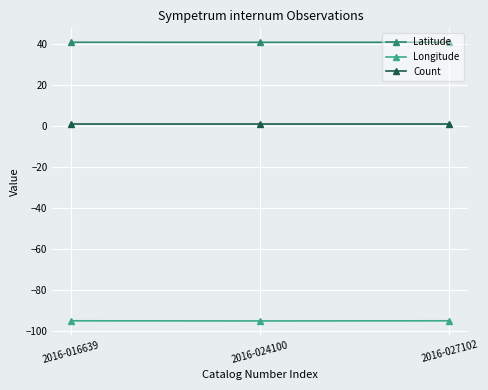

The value of Longitude at 2016-024100 is -134.2. True or false?

False